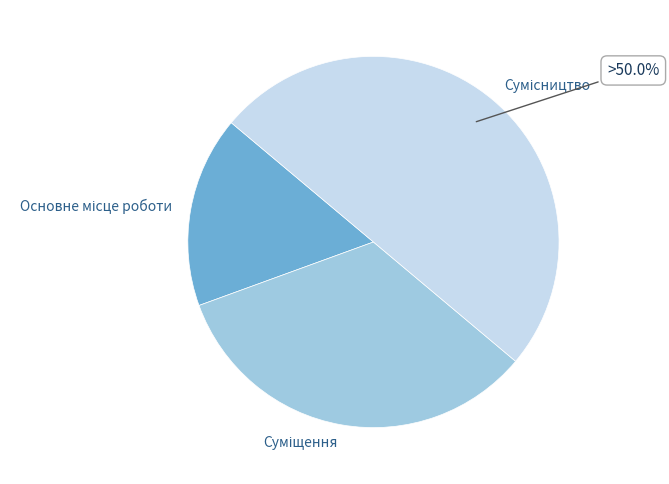

How many slices are in this pie chart?

3